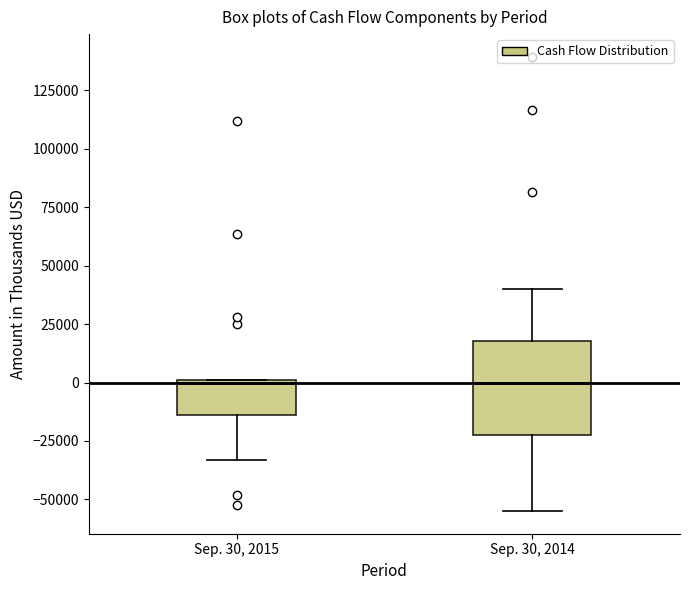

Where does the lower whisker of the box for Sep. 30, 2015 end on the y-axis? The values are not printed on the chart, so give them approximately, as read against the axis.

-35000